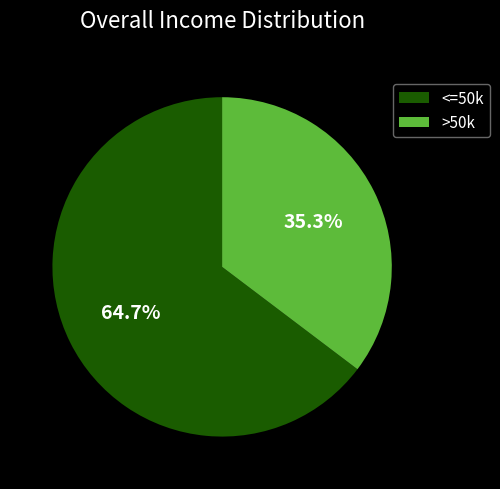

What is the largest slice in the pie chart?

<=50k